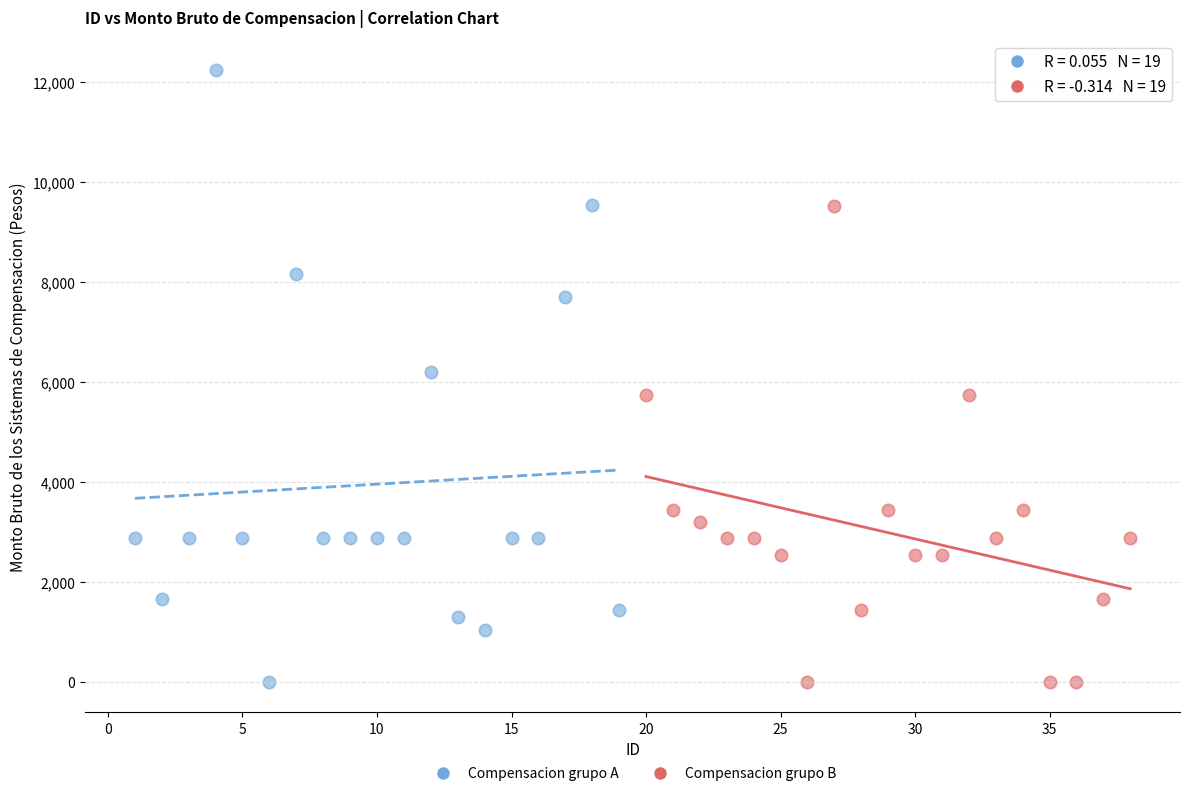

Which series has the widest spread of Y values?

Compensacion grupo A